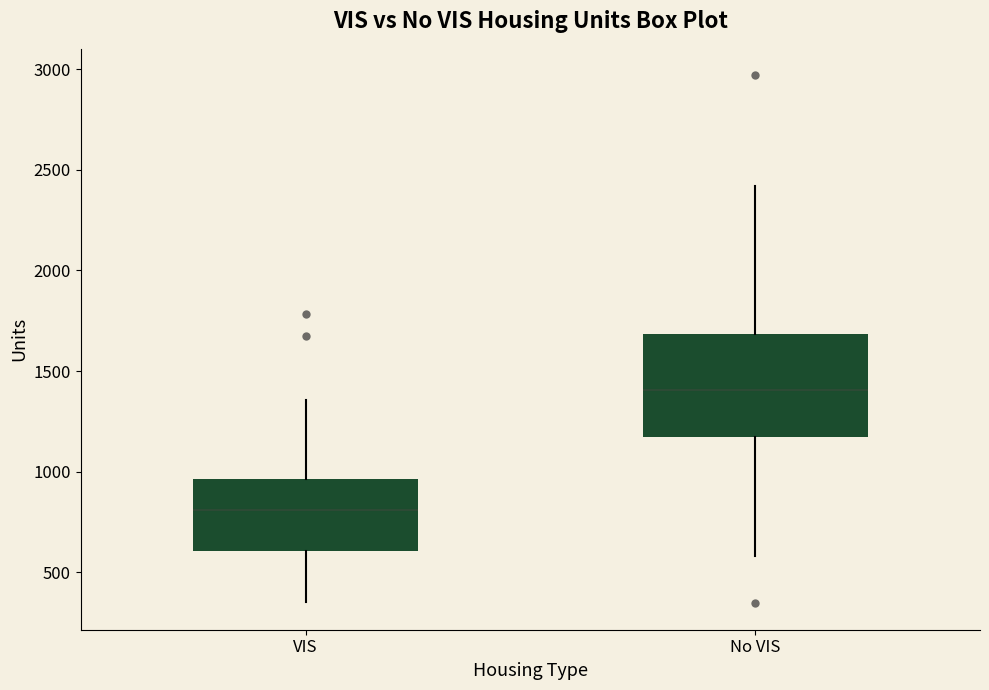

Reading left to right, read every box against the y-axis: the position of its median line, the range the box covers, and the ends of its whiskers. The values are not printed on the chart, so give them approximately, as read against the axis.

VIS: median 800, box 600 to 950, whiskers 350 to 1350
No VIS: median 1400, box 1150 to 1700, whiskers 600 to 2400